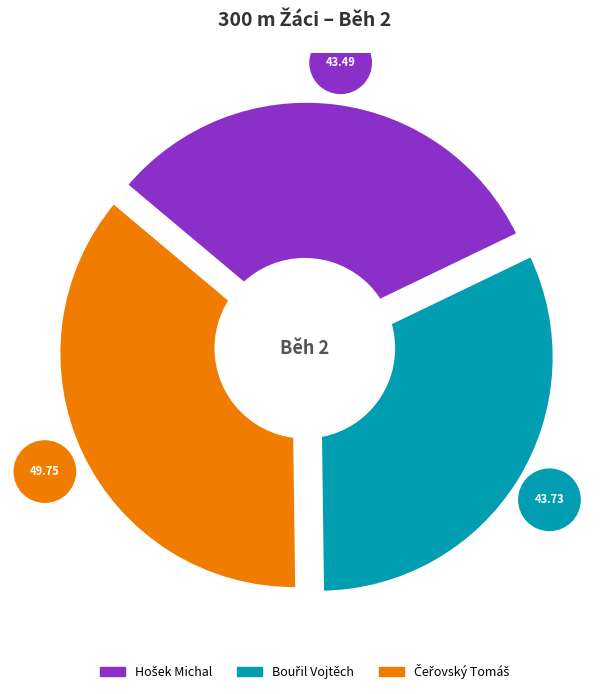

Is it true that Bouřil Vojtěch is 32% of the pie?

True